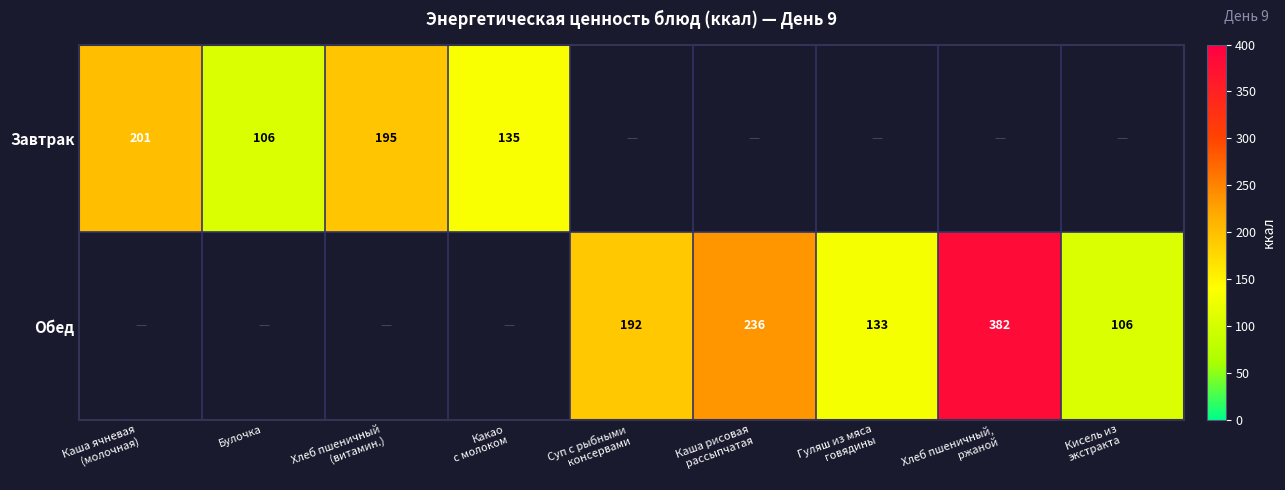

True or false: Завтрак has a value of 173 at Булочка.

False